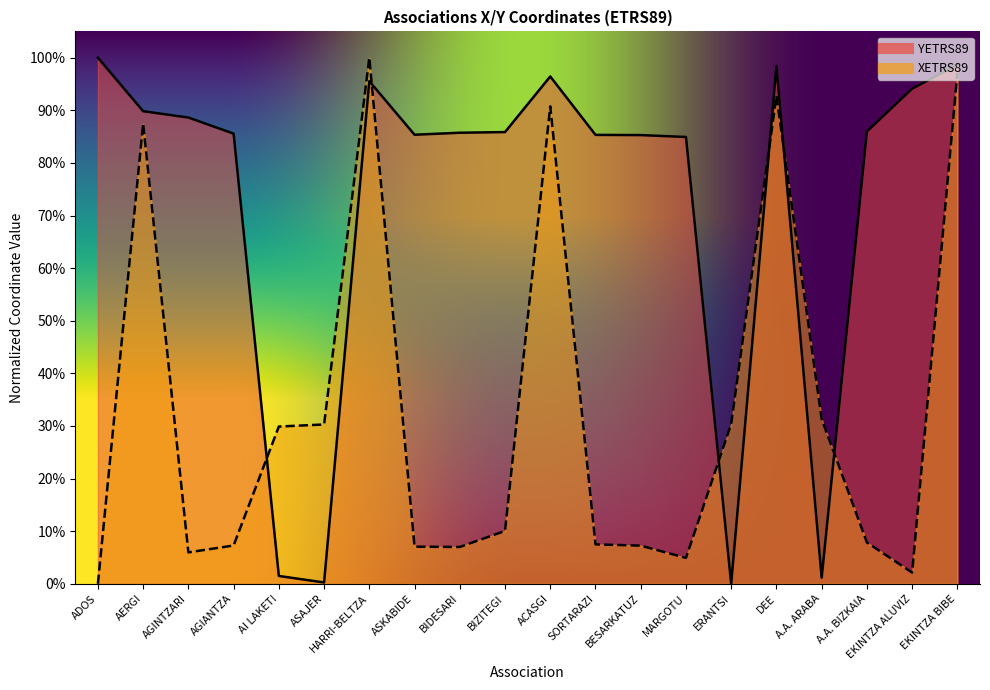

What are all the series names shown in the legend?

YETRS89, XETRS89